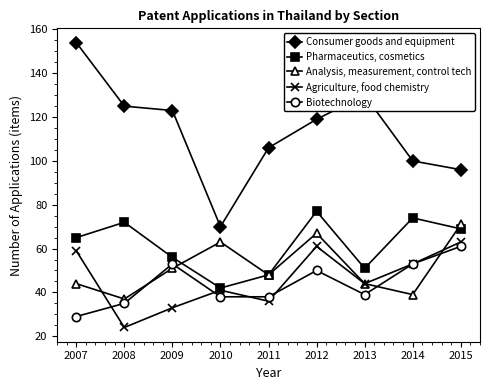

In Pharmaceutics, cosmetics, how many points are higher than both neighbors (excluding endpoints)?

3